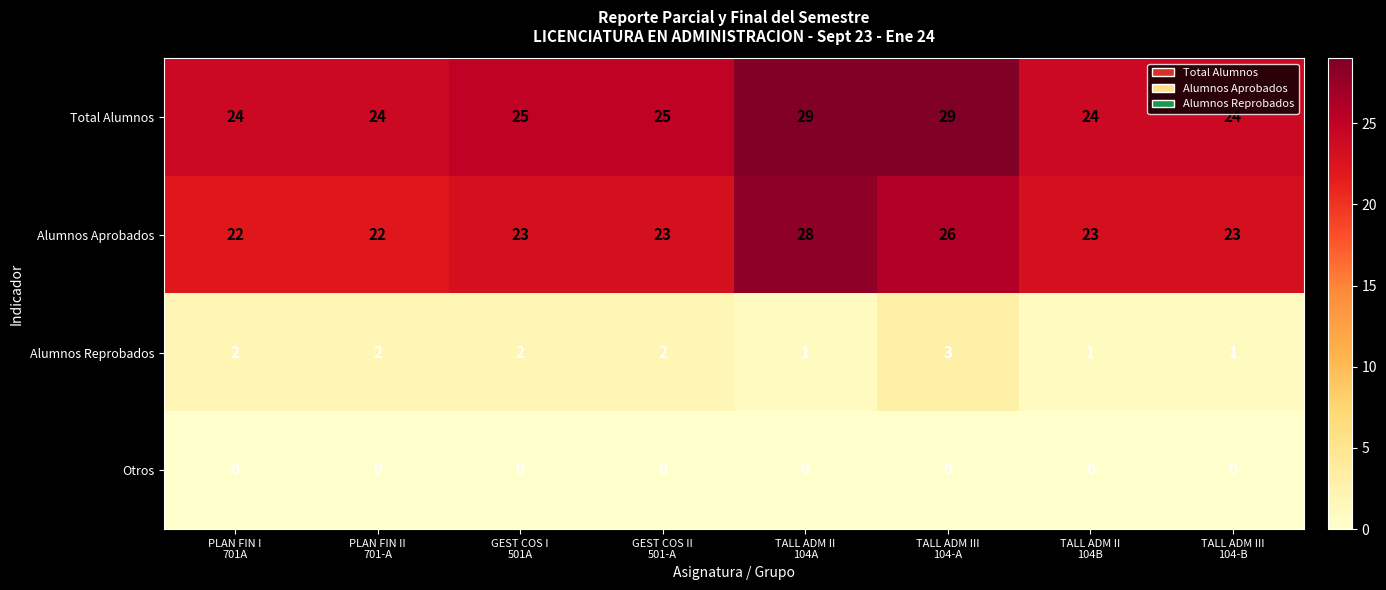

Which series has the largest total across all categories?

Total Alumnos